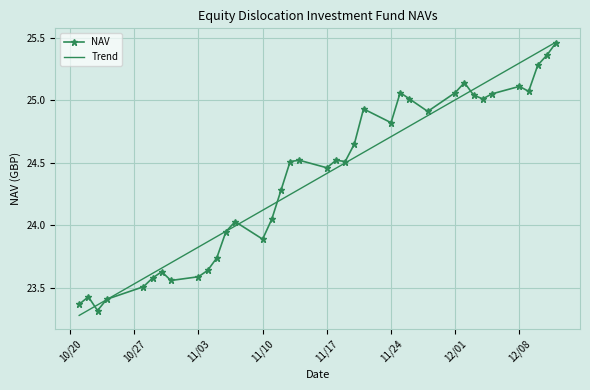

How many series are shown in this chart?

2